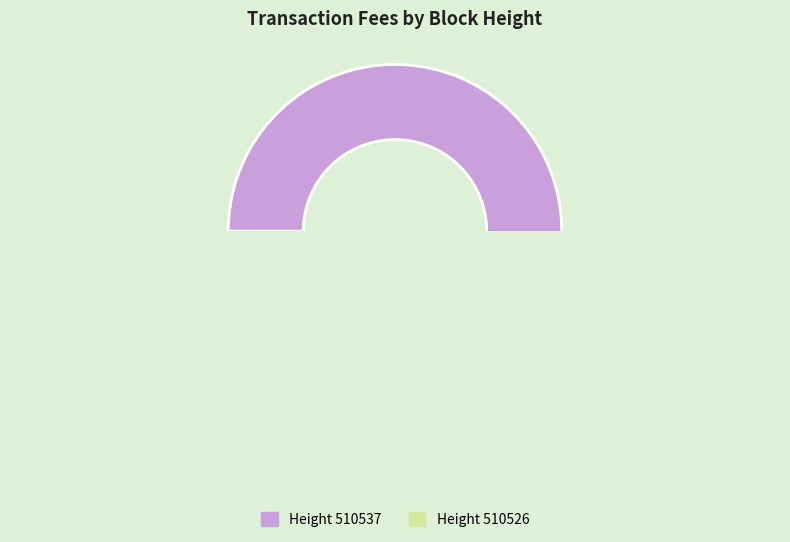

Is 510537 the majority of the pie?

Yes